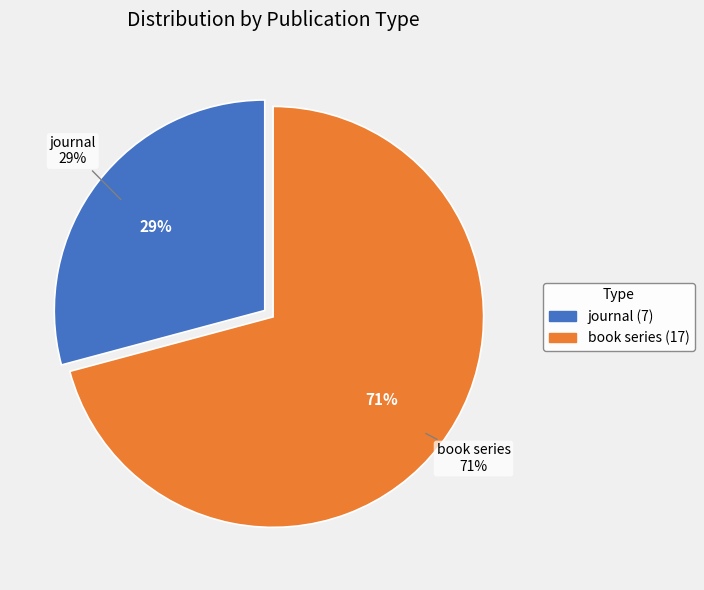

How many slices are in this pie chart?

2